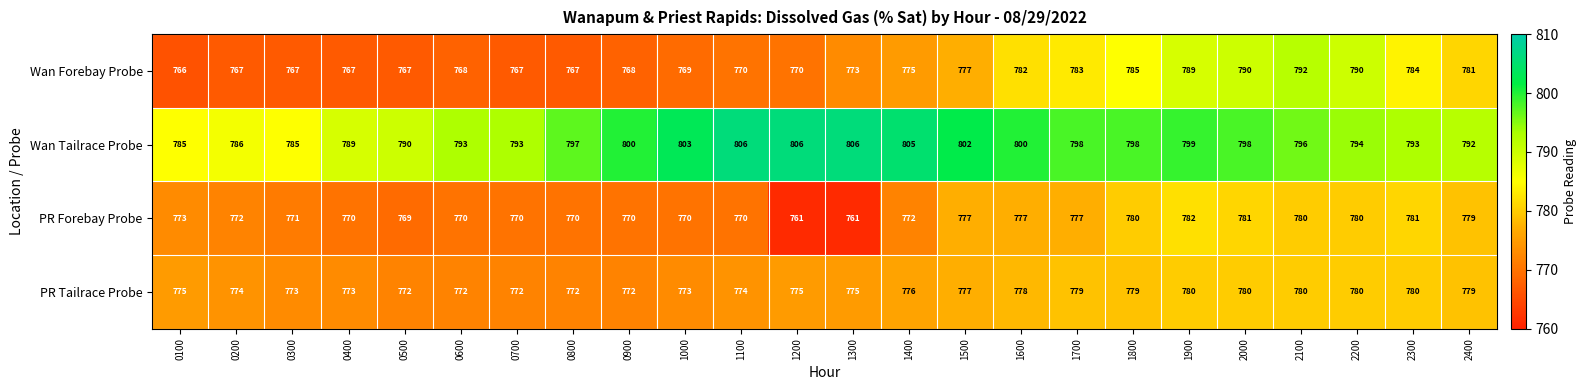

What is the maximum value shown in the chart?

806